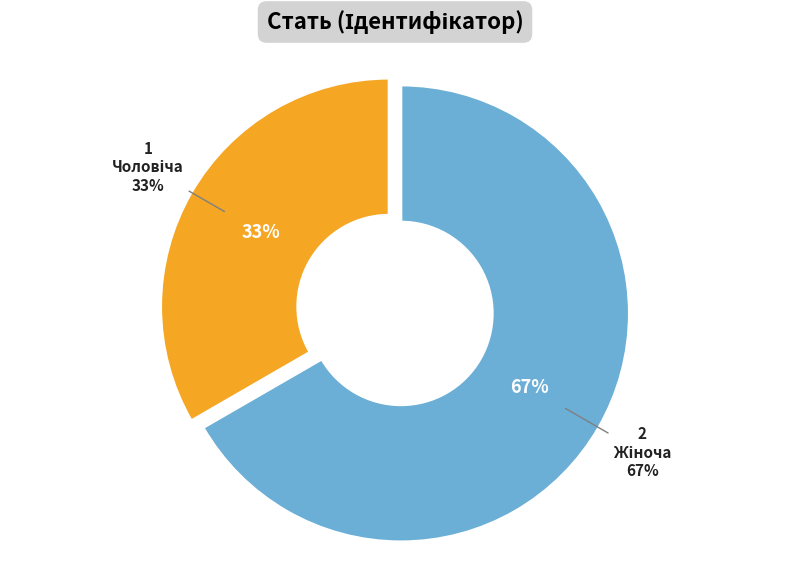

What is the largest slice in the pie chart?

Жіноча